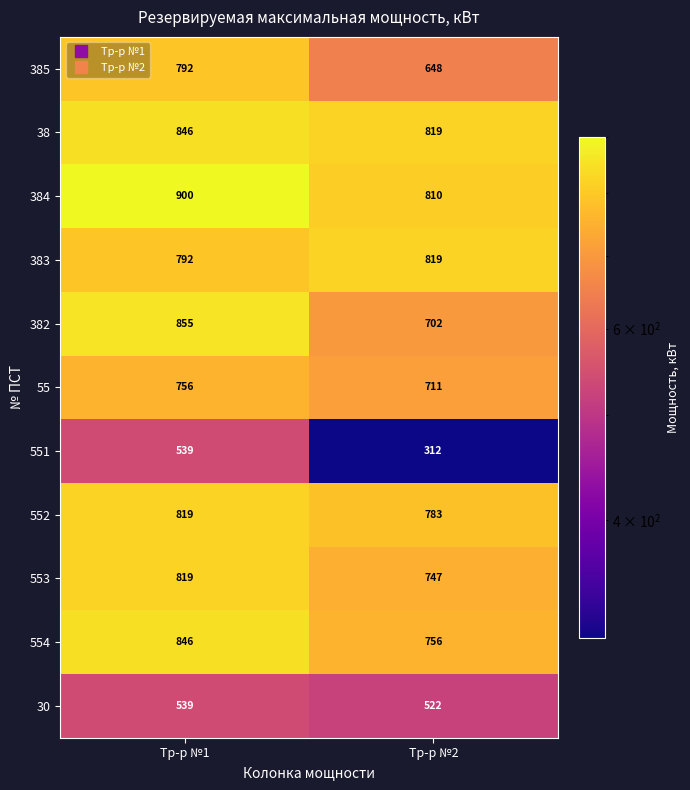

What is the spread (max minus min) of values at Тр-р №2?

507